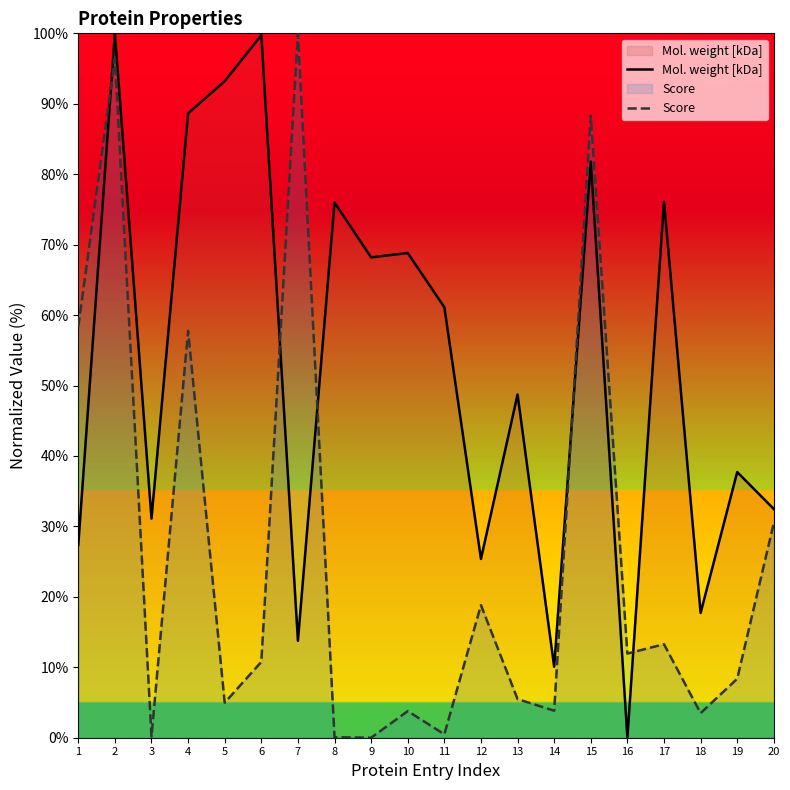

What is the average value of the Score series?

25.8